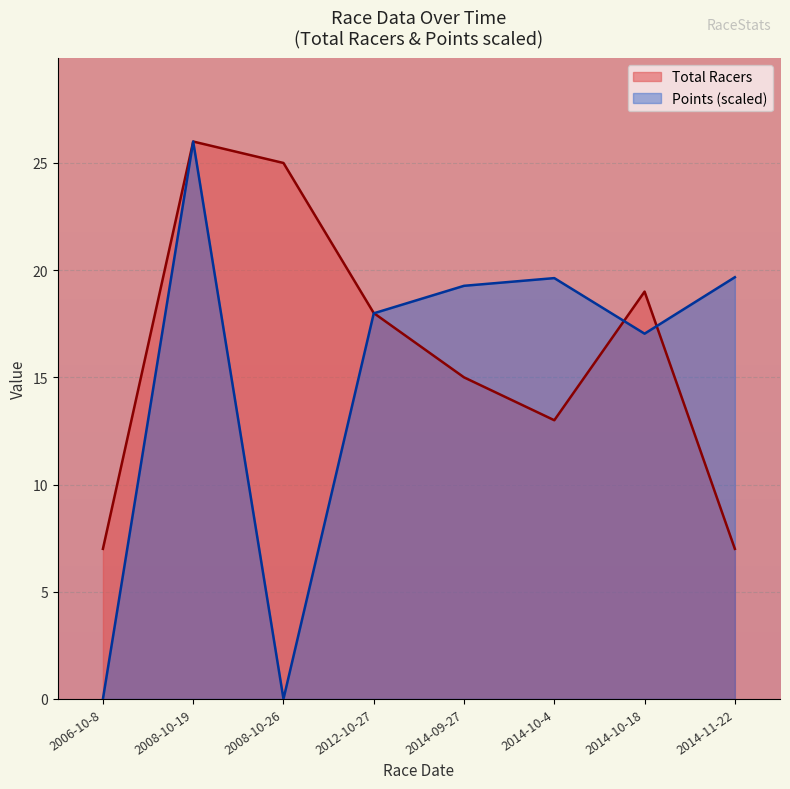

What is the value of the Total Racers point at the 4th from the left?

18.0